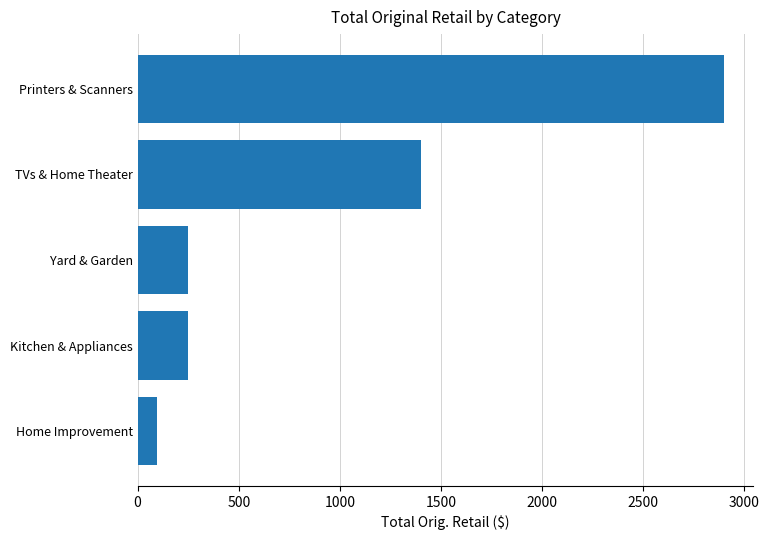

True or false: the data shows 99.5 at Yard & Garden.

False